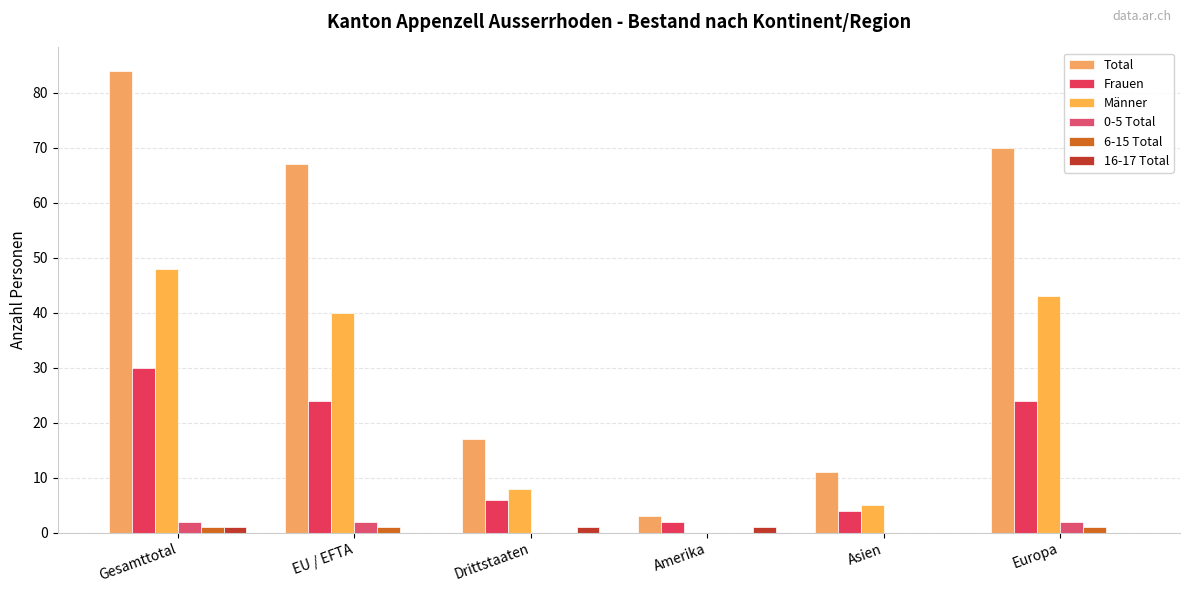

Reading left to right, extract all data points from this chart.

Total: 84	67	17	3	11	70
Frauen: 30	24	6	2	4	24
Männer: 48	40	8	0	5	43
0-5 Total: 2	2	0	0	0	2
6-15 Total: 1	1	0	0	0	1
16-17 Total: 1	0	1	1	0	0